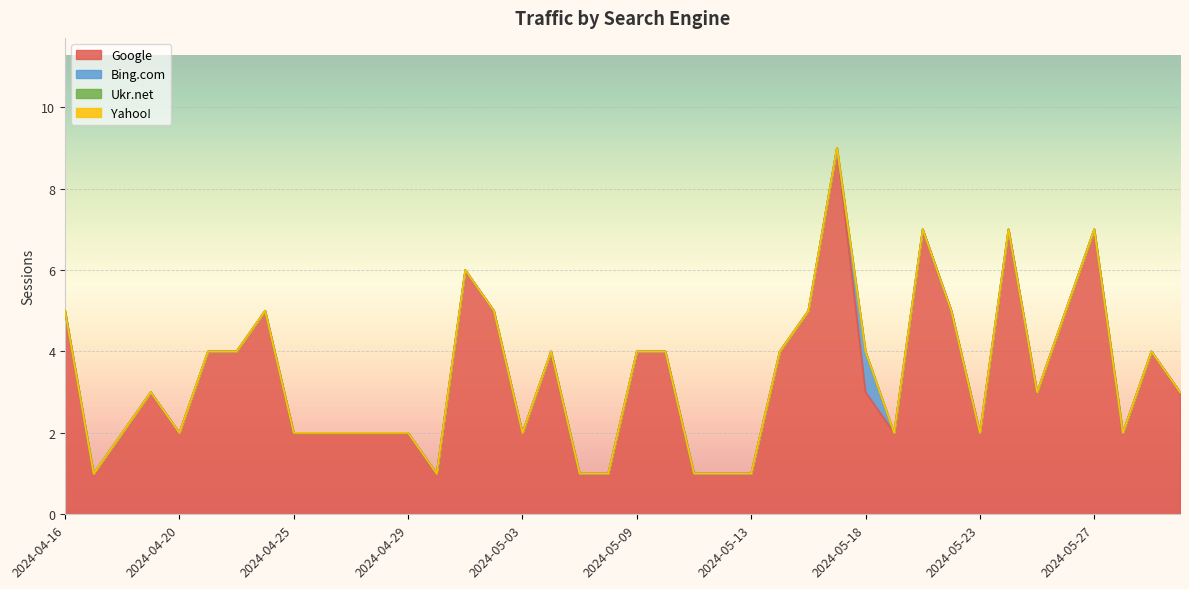

Between 2024-05-09 and 2024-05-24, which series saw the biggest shift?

Google